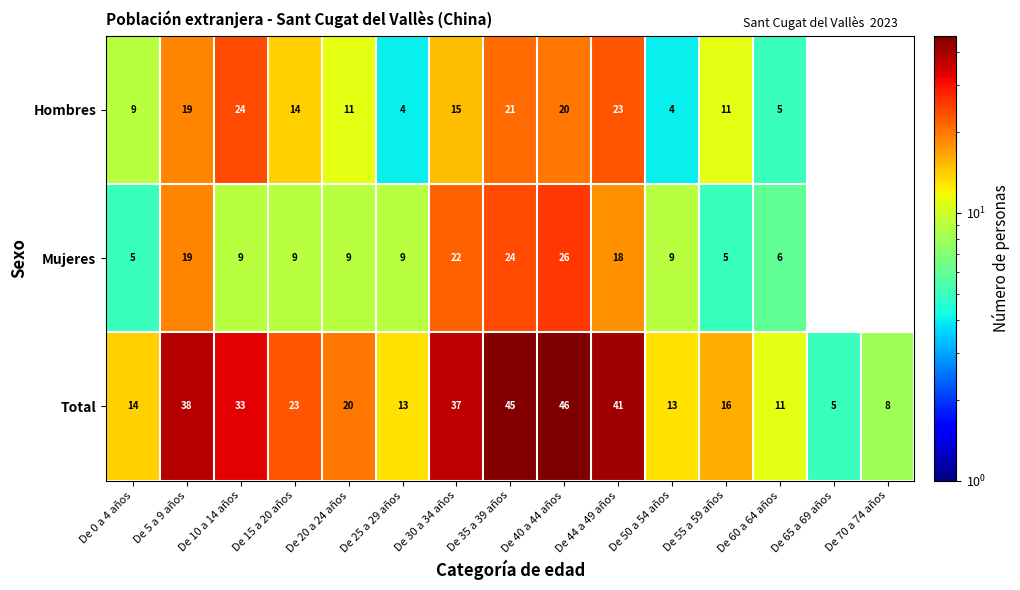

Where is Total nearest to the value 25?

De 15 a 20 años